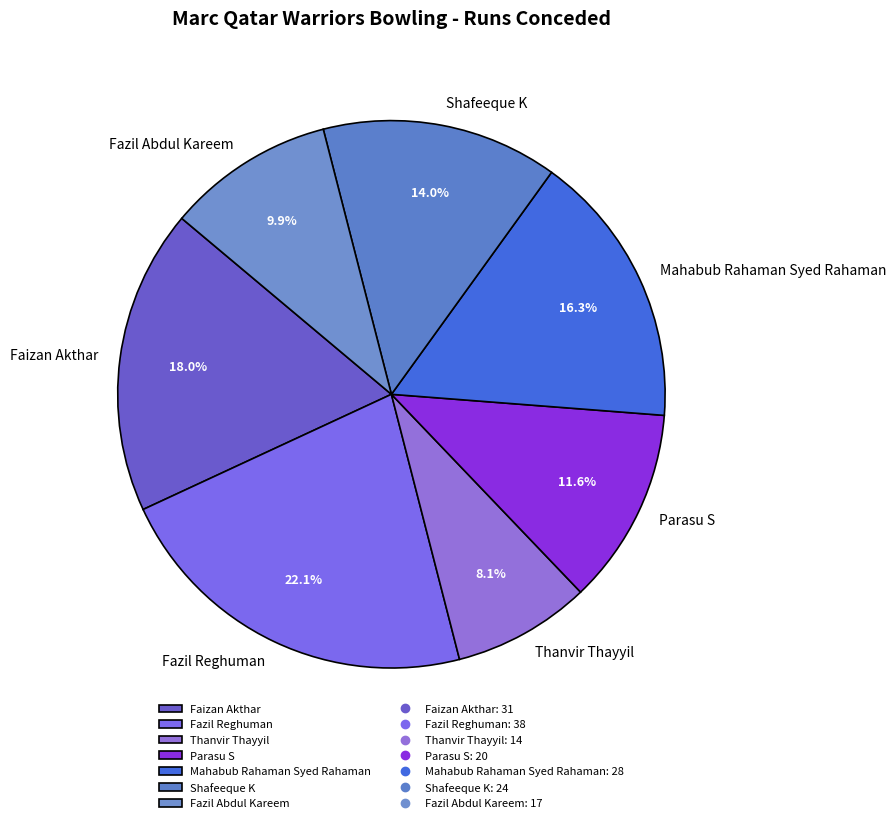

True or false: Faizan Akthar accounts for 12% of the total.

False